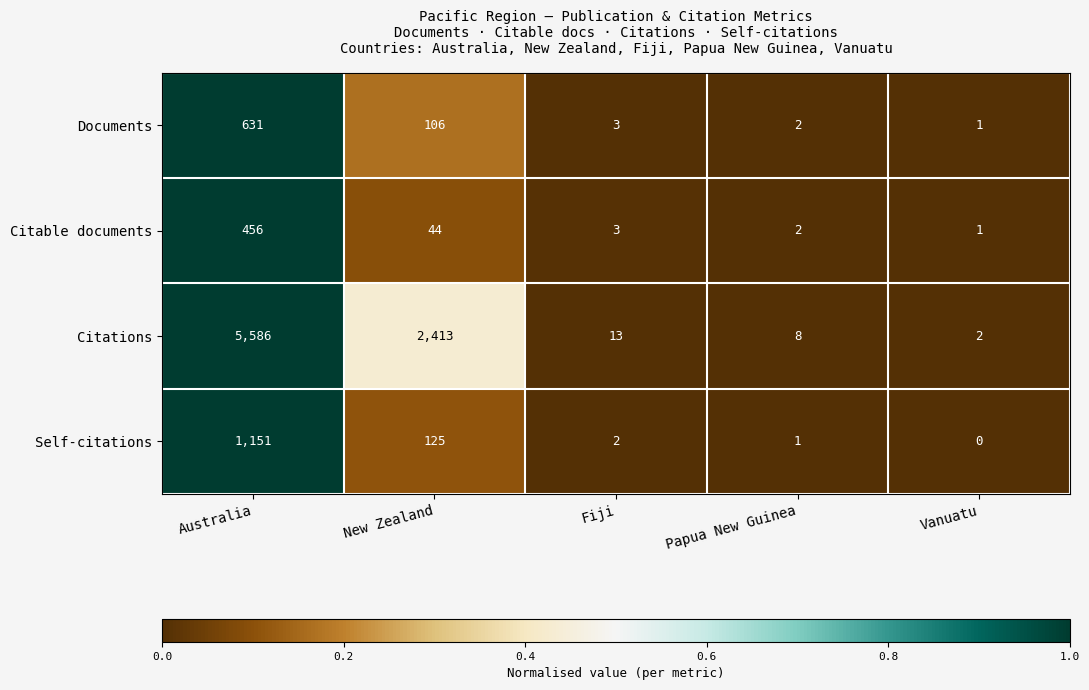

Which series has the largest total across all categories?

Citations